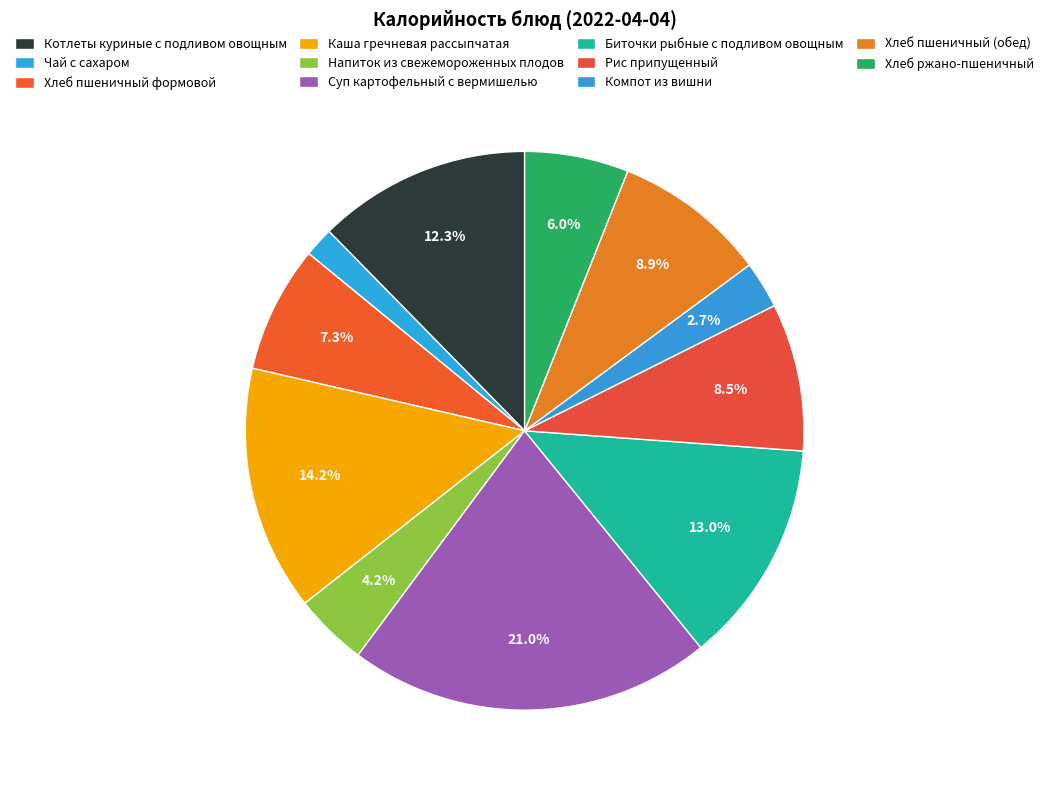

To the nearest percent, what portion does Напиток из свежемороженных плодов represent?

4%